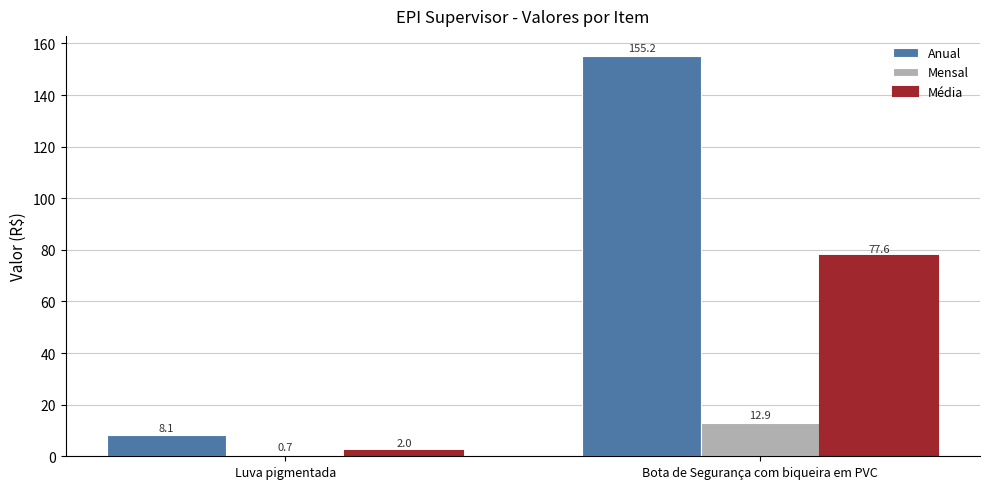

What is the label of the 1st bar from the right?

Bota de Segurança com biqueira em PVC